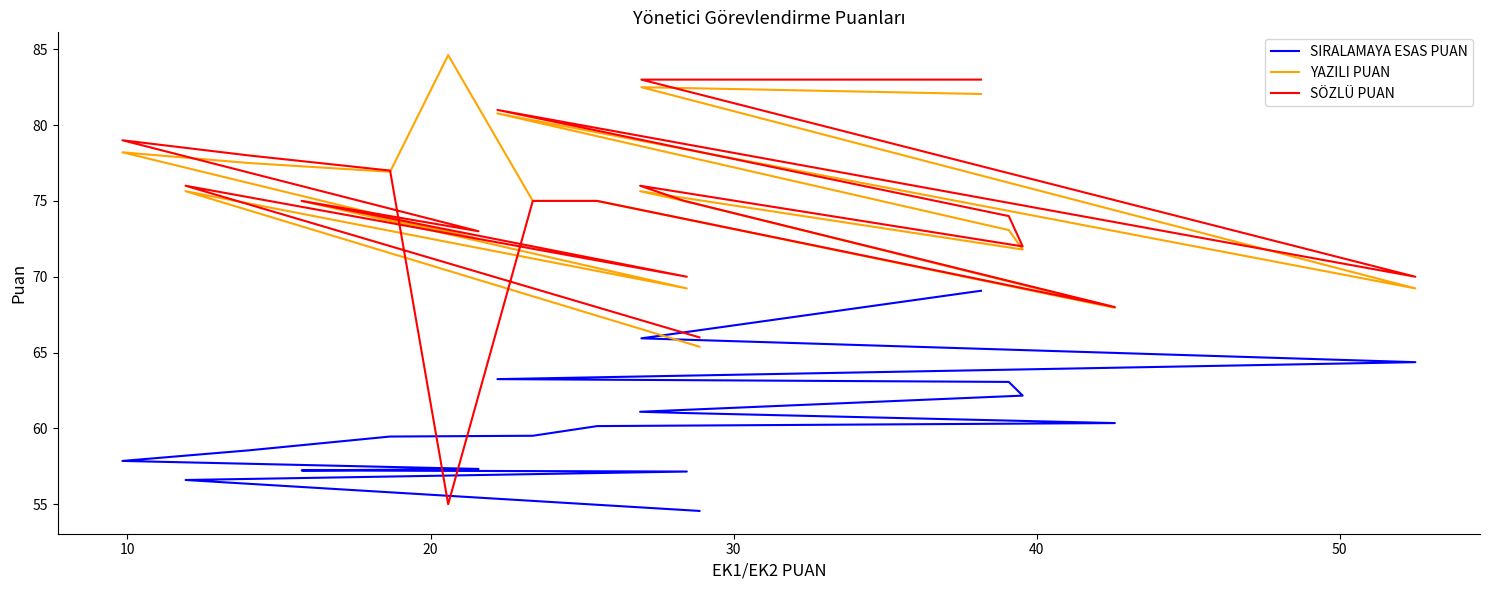

How many data points in SÖZLÜ PUAN are above 75?

8